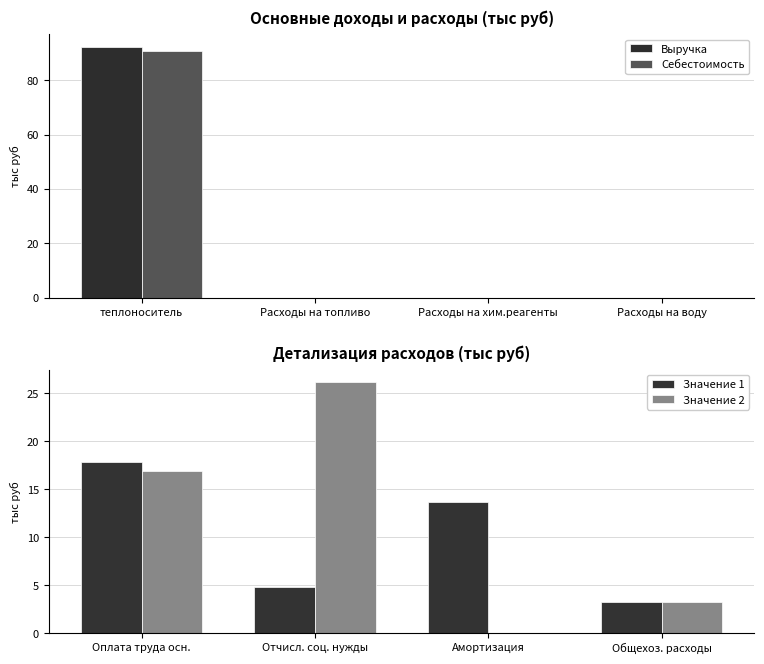

Which series has the largest total across all categories?

Выручка